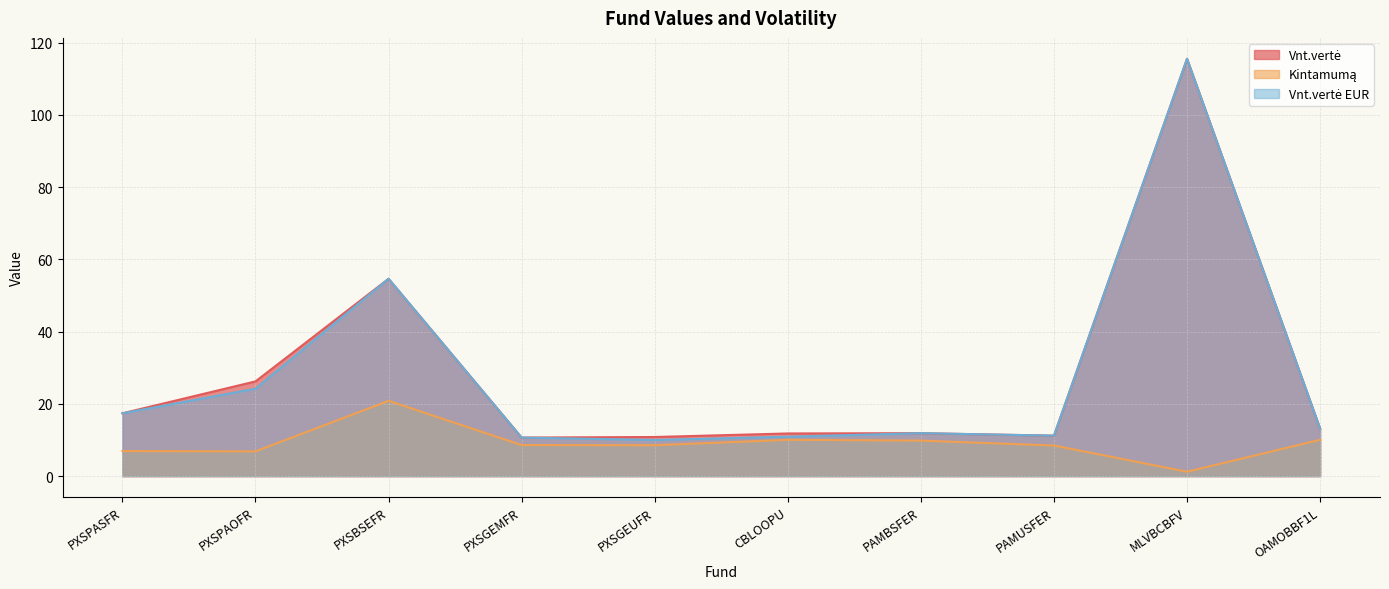

Is the value of Vnt.vertė EUR at PXSBSEFR greater than the value of Kintamumą at PXSPASFR?

Yes